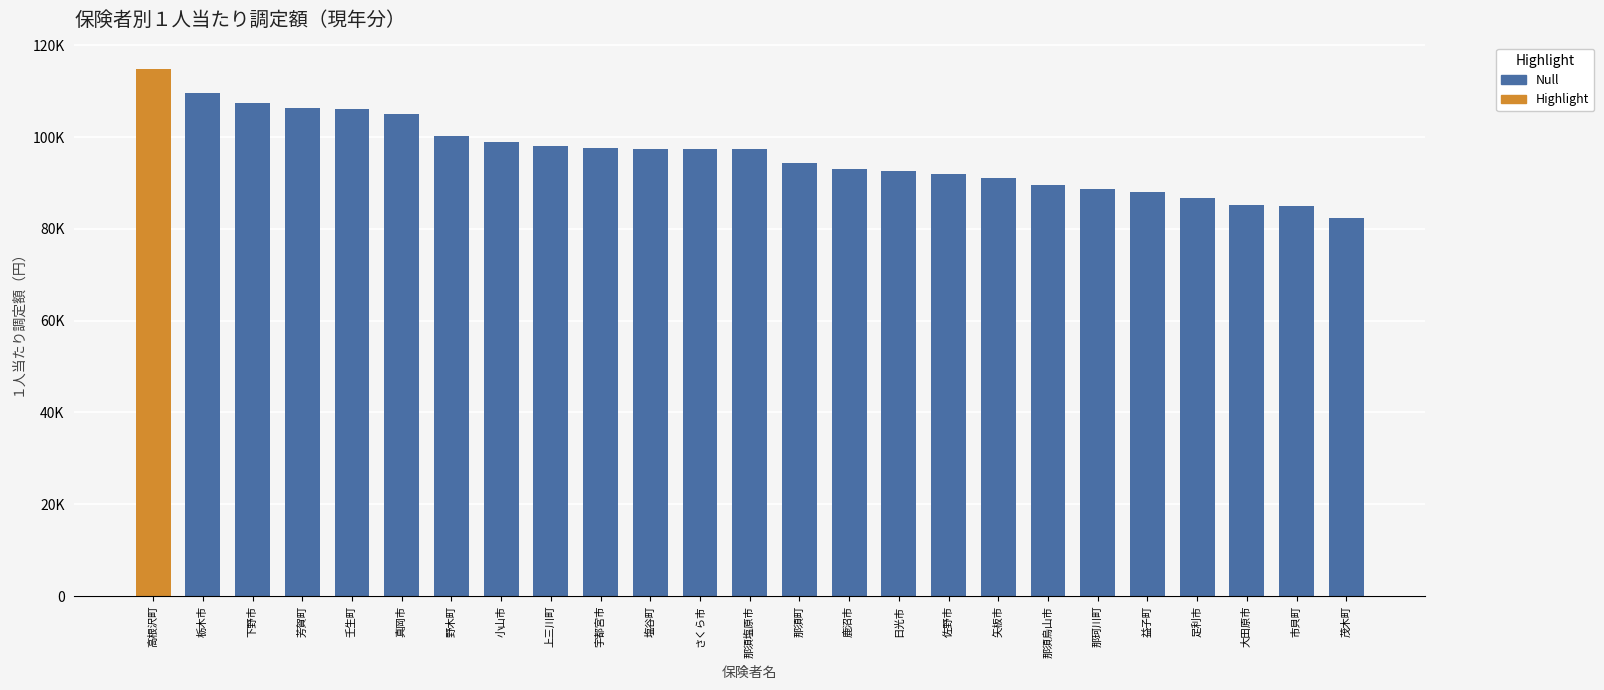

Rank the categories by value from highest to lowest.

高根沢町, 栃木市, 下野市, 芳賀町, 壬生町, 真岡市, 野木町, 小山市, 上三川町, 宇都宮市, 塩谷町, さくら市, 那須塩原市, 那須町, 鹿沼市, 日光市, 佐野市, 矢板市, 那須烏山市, 那珂川町, 益子町, 足利市, 大田原市, 市貝町, 茂木町